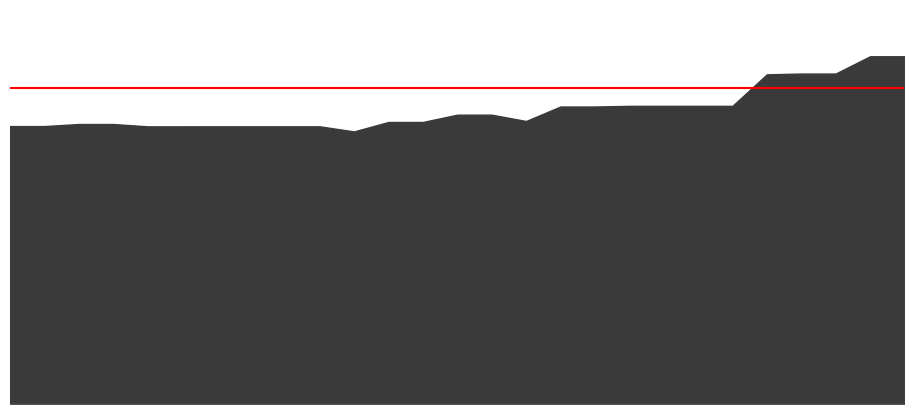

Is it true that VEK equals 40878 at 2021 1ste aanpassing - goedgekeurd?

False